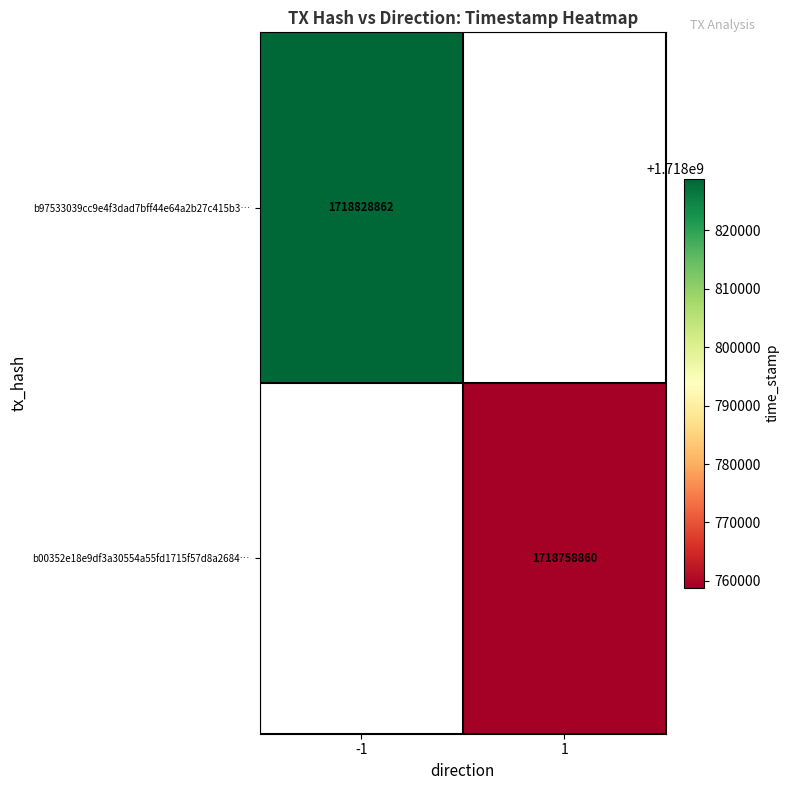

Which category has the highest value across all series?

-1